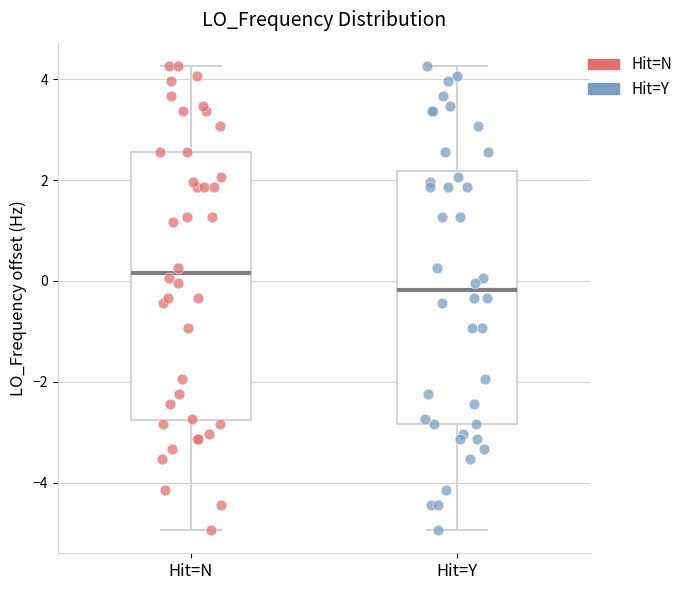

Reading left to right, read every box against the y-axis: the position of its median line, the range the box covers, and the ends of its whiskers. The values are not printed on the chart, so give them approximately, as read against the axis.

Hit=N: median 0.2, box -2.8 to 2.6, whiskers -5.0 to 4.2
Hit=Y: median -0.2, box -2.8 to 2.2, whiskers -5.0 to 4.2